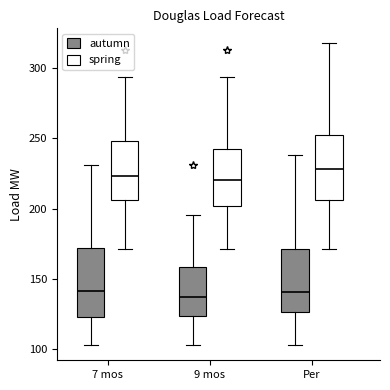

Reading left to right, read every box against the y-axis: the position of its median line, the range the box covers, and the ends of its whiskers. The values are not printed on the chart, so give them approximately, as read against the axis.

7 mos (autumn): median 140, box 125 to 170, whiskers 105 to 230
7 mos (spring): median 225, box 205 to 250, whiskers 170 to 295
9 mos (autumn): median 135, box 125 to 160, whiskers 105 to 195
9 mos (spring): median 220, box 200 to 245, whiskers 170 to 295
Per (autumn): median 140, box 125 to 170, whiskers 105 to 240
Per (spring): median 230, box 205 to 250, whiskers 170 to 320